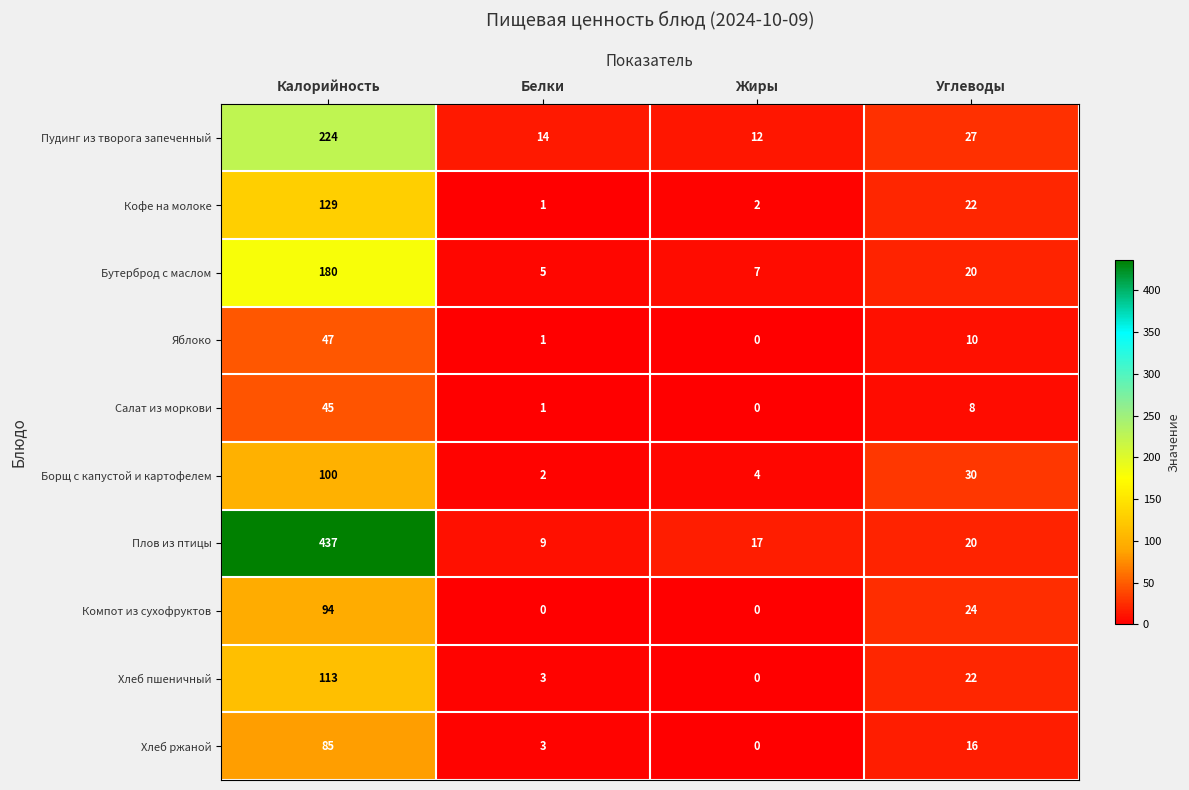

Which series changed the most between Белки and Жиры?

Плов из птицы